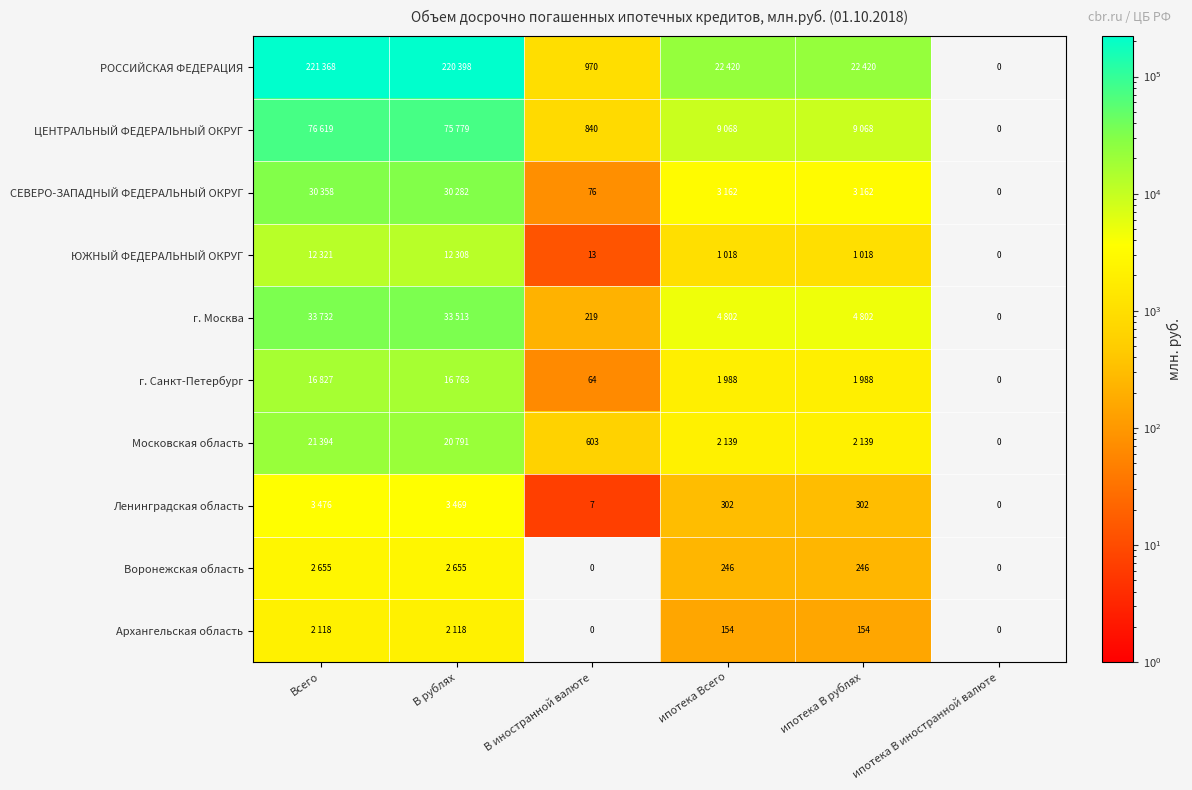

At which category is the sum across all series the highest?

Всего